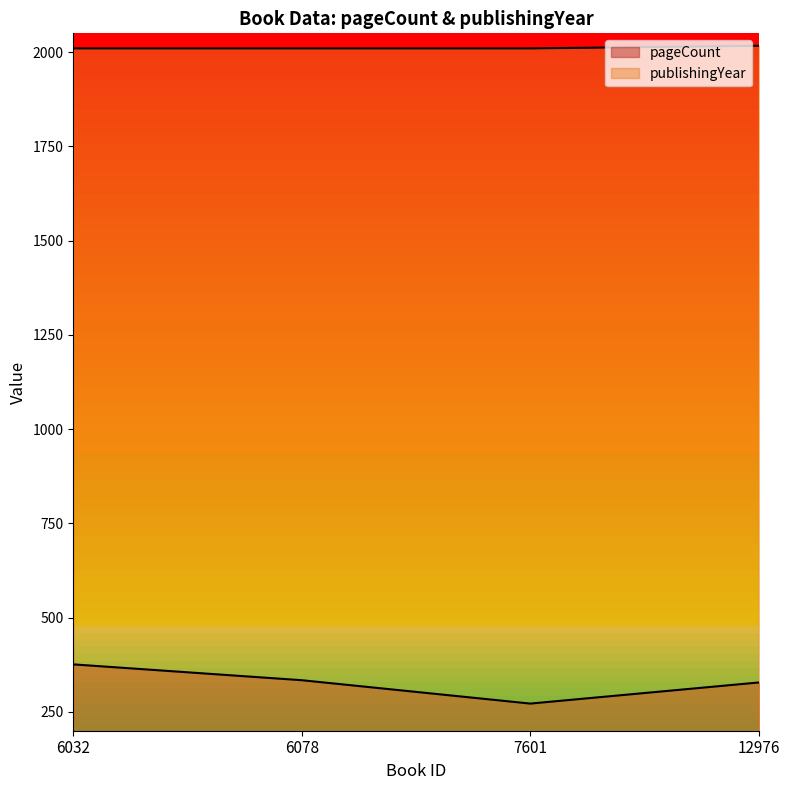

True or false: pageCount and publishingYear cross at least once.

False